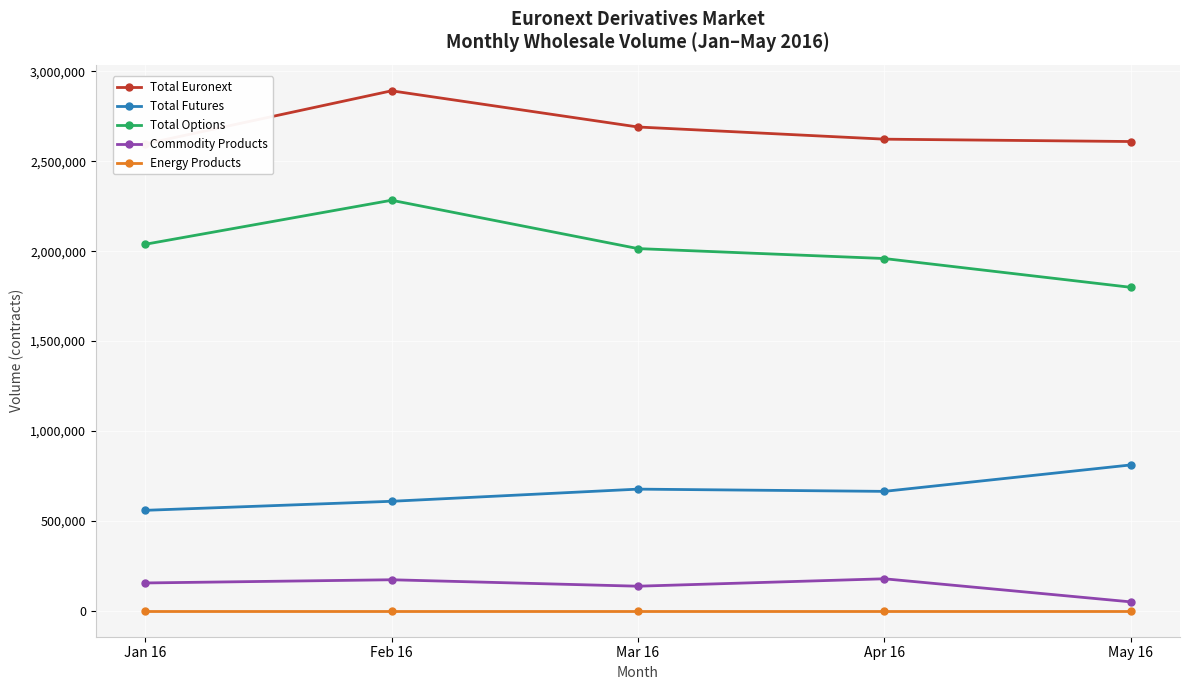

True or false: Commodity Products and Energy Products intersect in this chart.

False